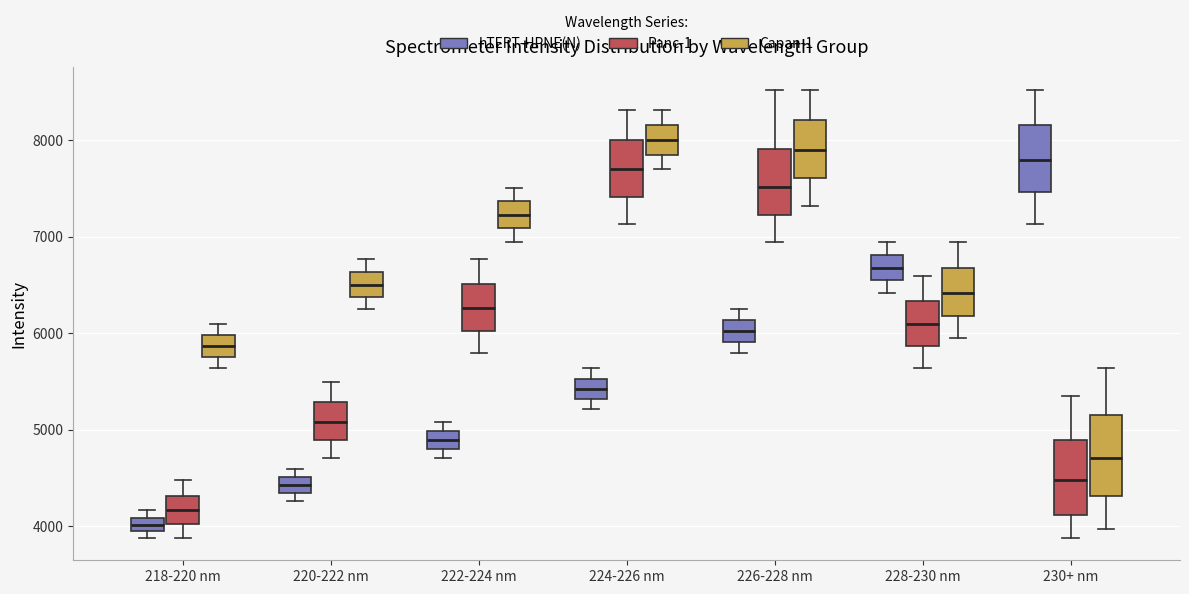

Where is the lower edge of the box for 218-220 nm (hTERT-HPNE(N)) on the y-axis? The values are not printed on the chart, so give them approximately, as read against the axis.

3900